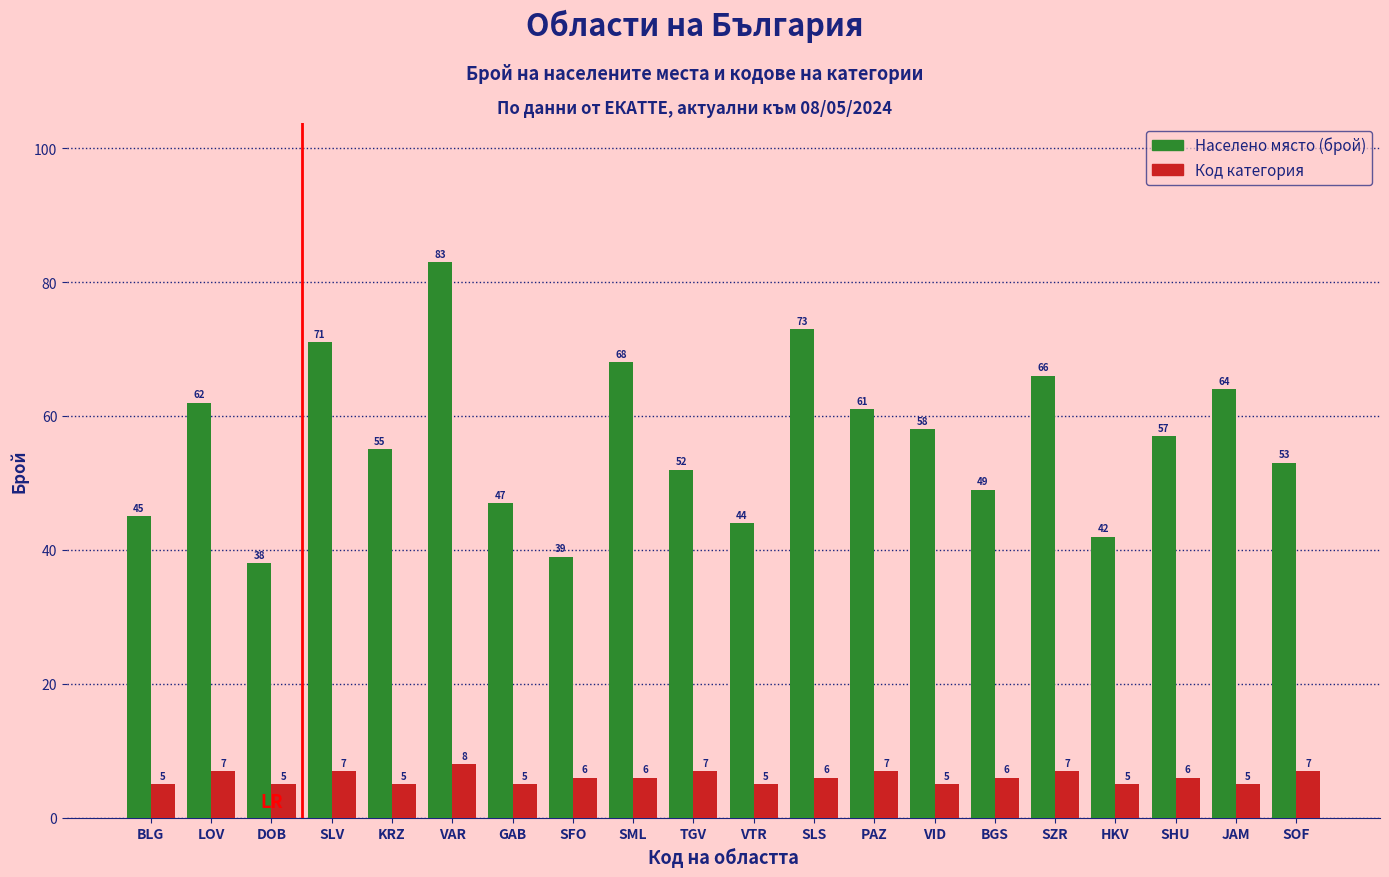

Read the Населено място (брой) value at VAR.

83